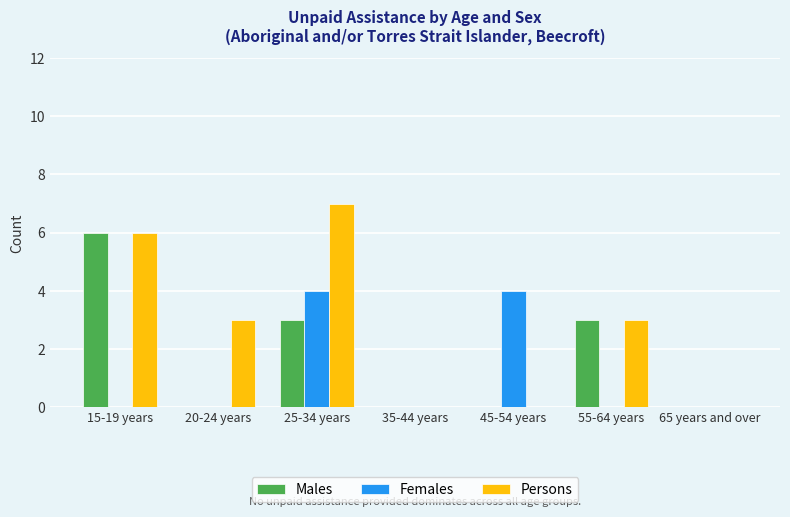

What is the average value of the Females series?

1